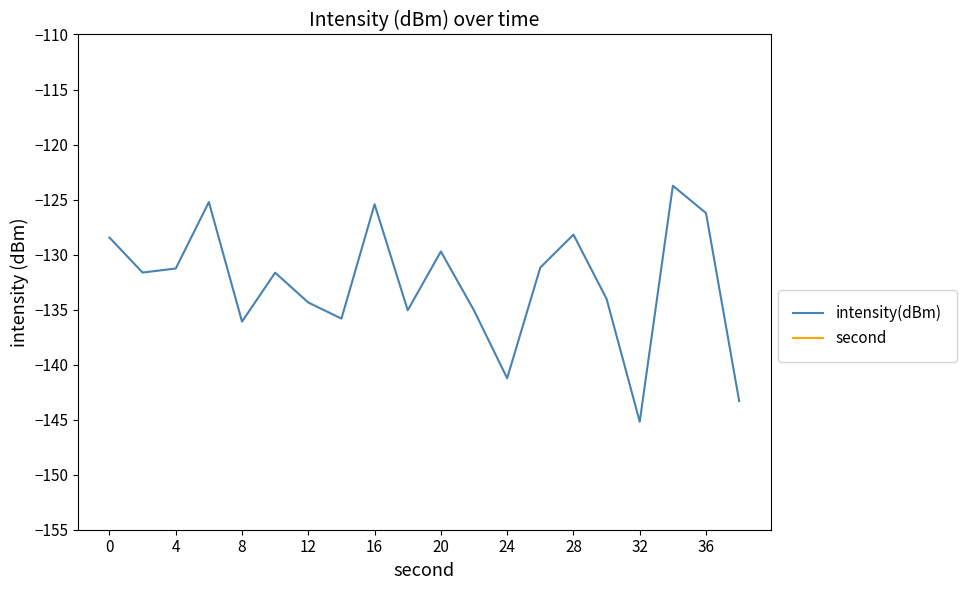

The value of intensity(dBm) at 12 is -134.4. True or false?

True